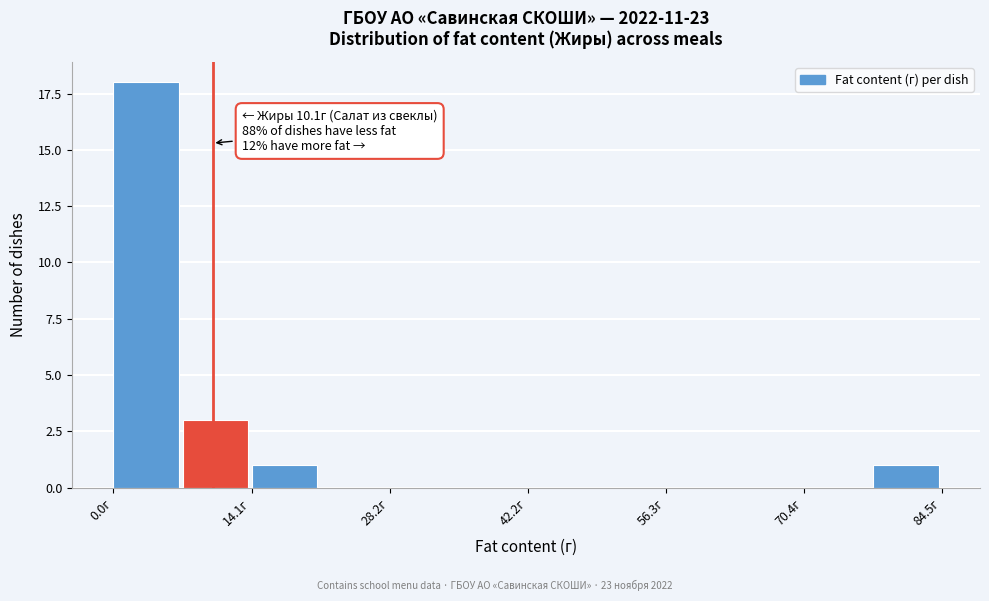

Around what value on the x-axis is the tallest bar? Give the approximate position of its centre, as read against the axis.

4